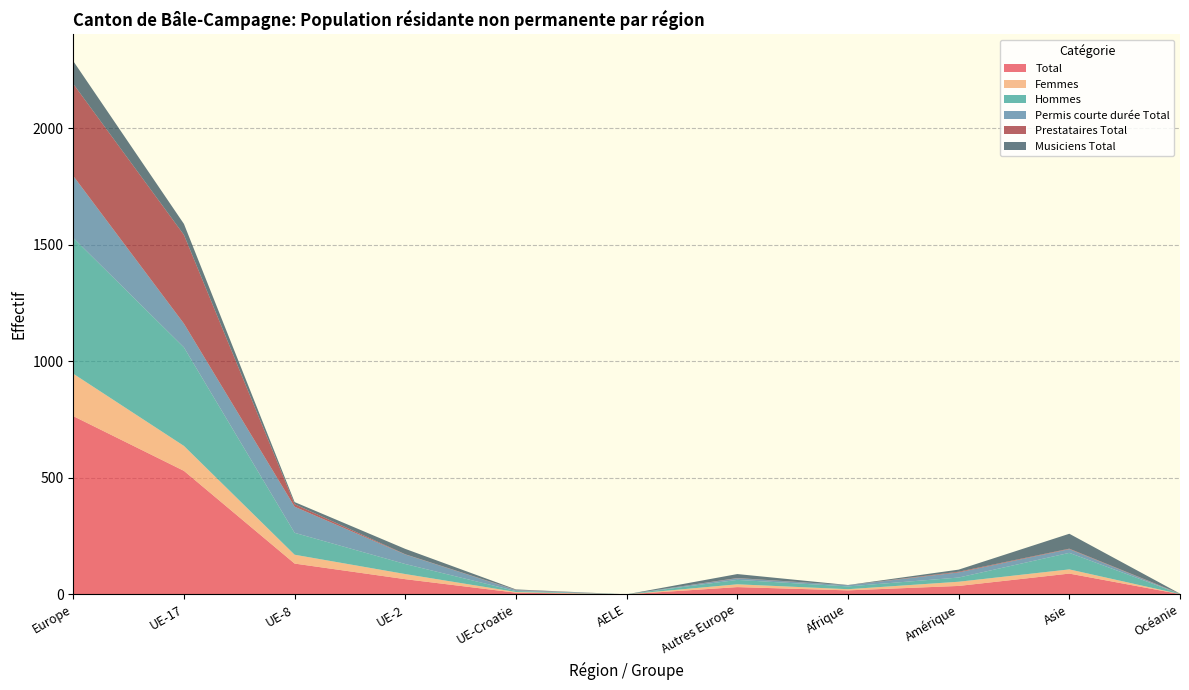

Reading left to right, list all the values displayed in this chart.

Total: Europe=765	UE-17=530	UE-8=132	UE-2=65	UE-Croatie=7	AELE=0	Autres Europe=31	Afrique=17	Amérique=36	Asie=89	Océanie=1
Femmes: Europe=182	UE-17=107	UE-8=38	UE-2=22	UE-Croatie=3	AELE=0	Autres Europe=12	Afrique=5	Amérique=18	Asie=18	Océanie=0
Hommes: Europe=583	UE-17=423	UE-8=94	UE-2=43	UE-Croatie=4	AELE=0	Autres Europe=19	Afrique=12	Amérique=18	Asie=71	Océanie=1
Permis courte durée Total: Europe=266	UE-17=102	UE-8=112	UE-2=41	UE-Croatie=4	AELE=0	Autres Europe=7	Afrique=5	Amérique=22	Asie=16	Océanie=0
Prestataires Total: Europe=395	UE-17=381	UE-8=11	UE-2=1	UE-Croatie=1	AELE=0	Autres Europe=1	Afrique=0	Amérique=3	Asie=2	Océanie=1
Musiciens Total: Europe=98	UE-17=47	UE-8=9	UE-2=23	UE-Croatie=2	AELE=0	Autres Europe=17	Afrique=1	Amérique=9	Asie=64	Océanie=0